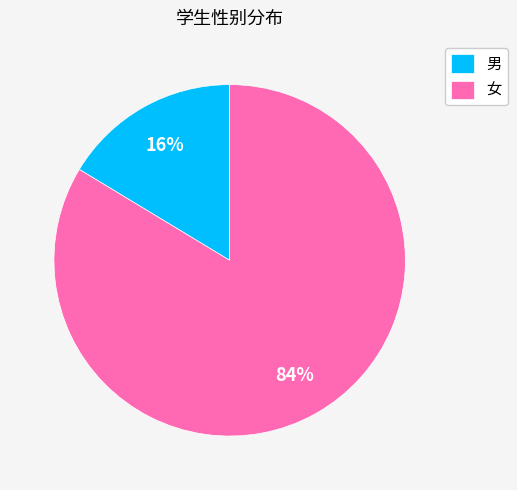

Between 男 and 女, which is larger?

女